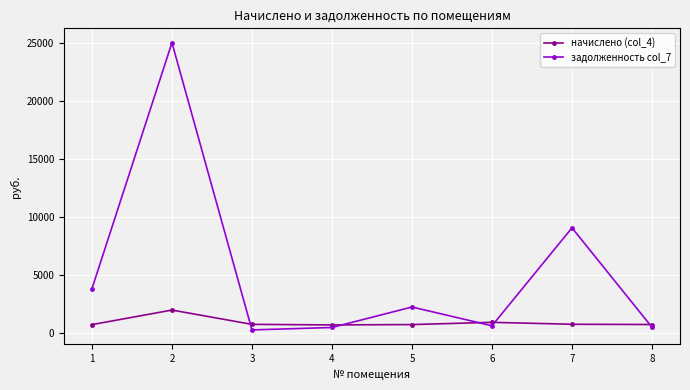

Rank the series by their maximum value, from highest to lowest.

задолженность col_7, начислено (col_4)